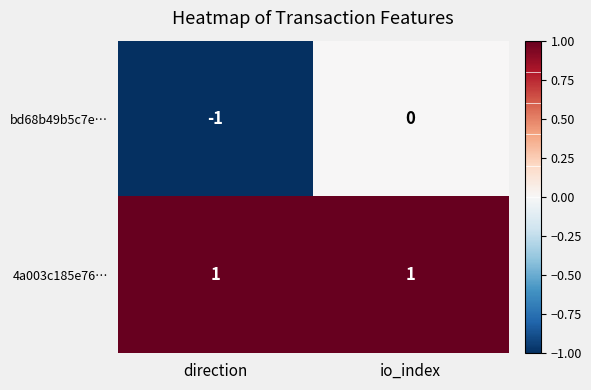

Rank the series by their maximum value, from lowest to highest.

bd68b49b5c7e…, 4a003c185e76…